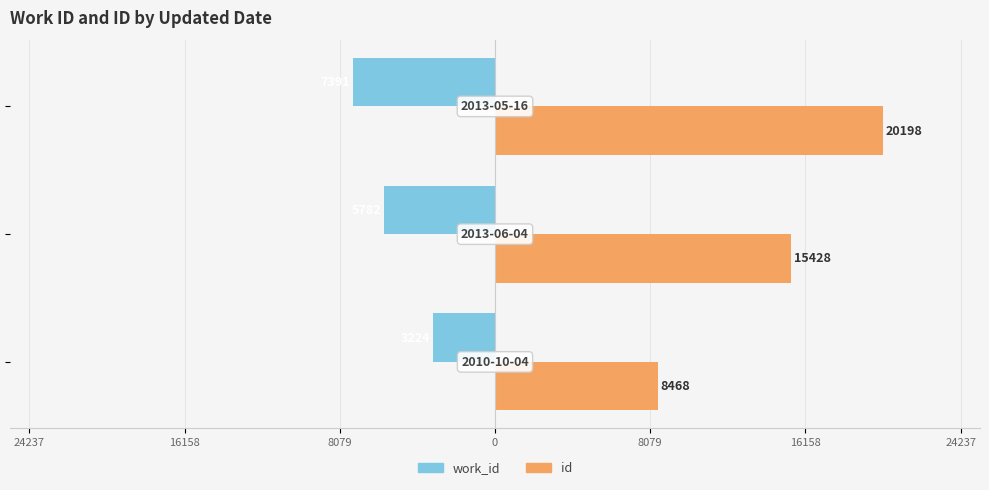

Reading right to left, transcribe all the data shown in this chart.

work_id: -7391	-5782	-3224
id: 20198	15428	8468